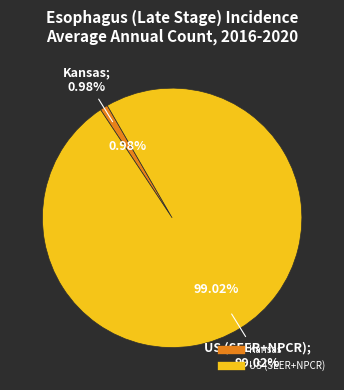

Is it true that US (SEER+NPCR) is 88% of the pie?

False